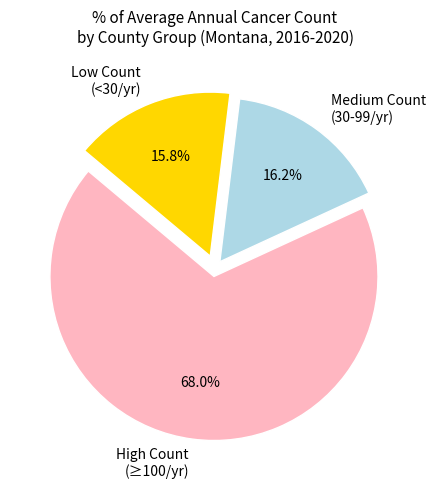

Is there a majority slice in this chart?

Yes